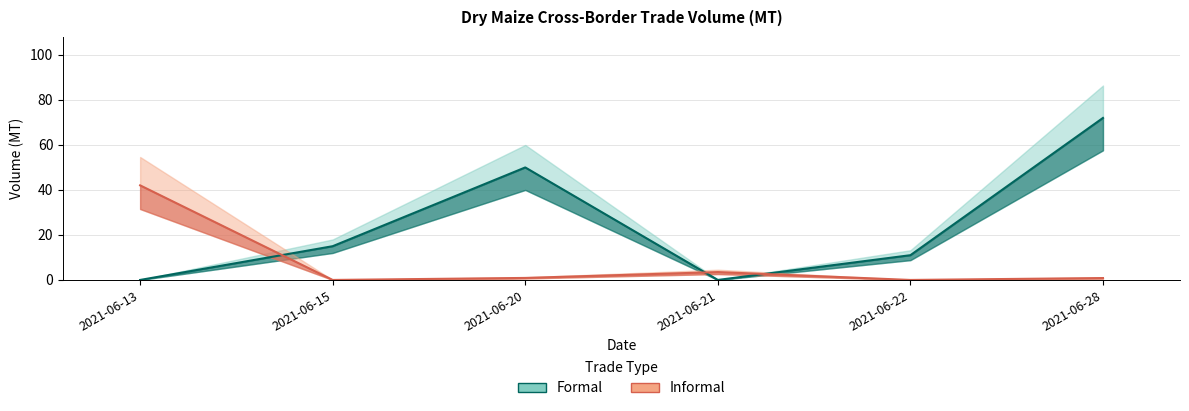

Which series has the largest total across all categories?

Formal